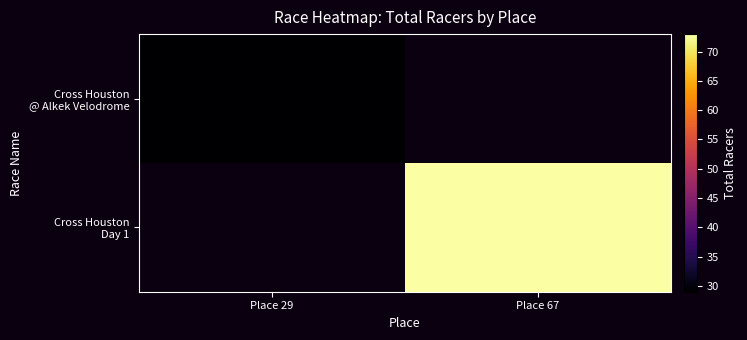

At how many categories does at least one series exceed 68?

1